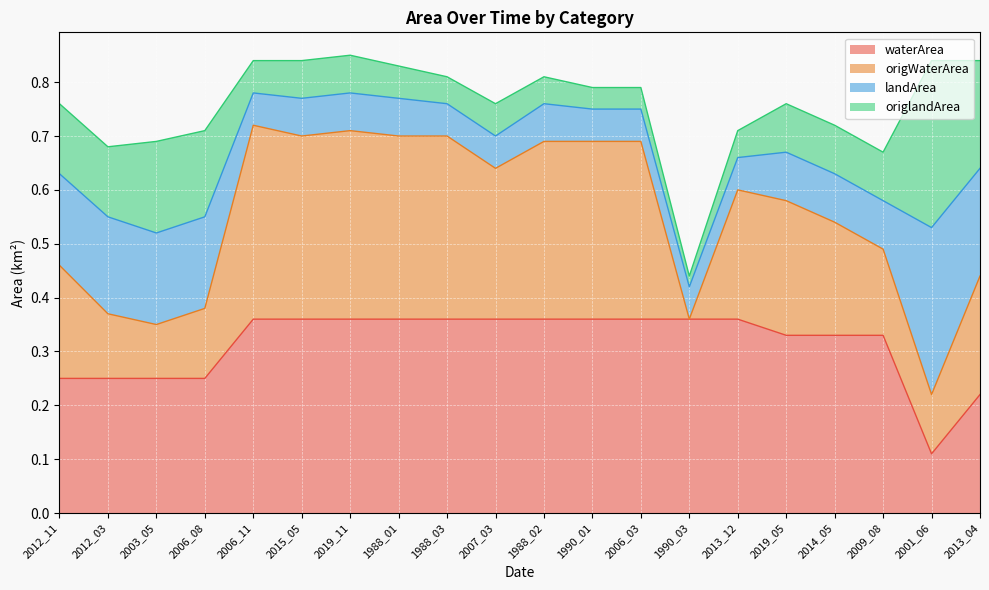

What is the lowest value of the waterArea series?

0.1